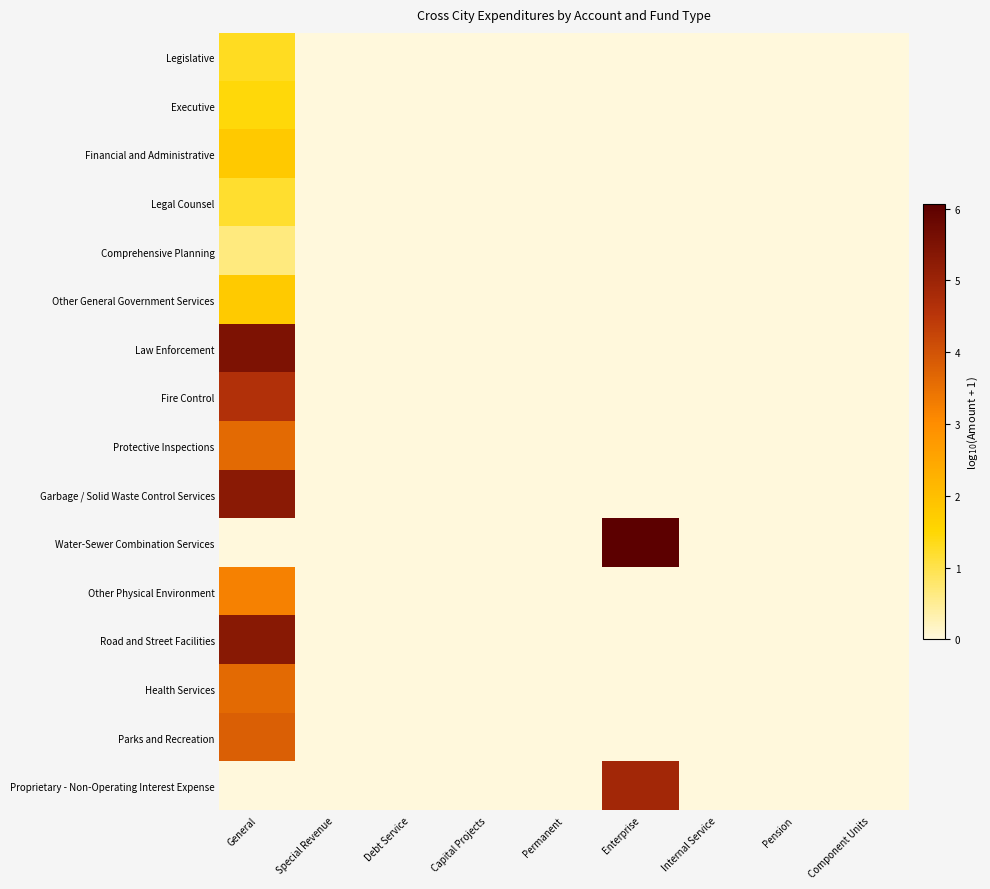

At which category does the chart reach its minimum across all series?

Special Revenue